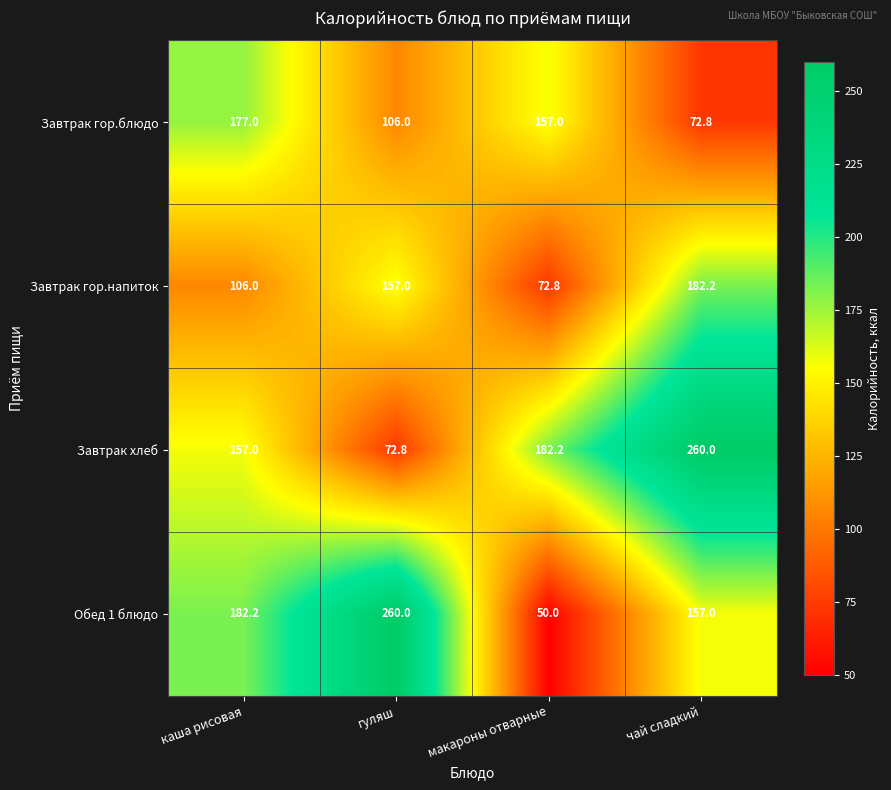

What is the spread (max minus min) of values at гуляш?

187.2